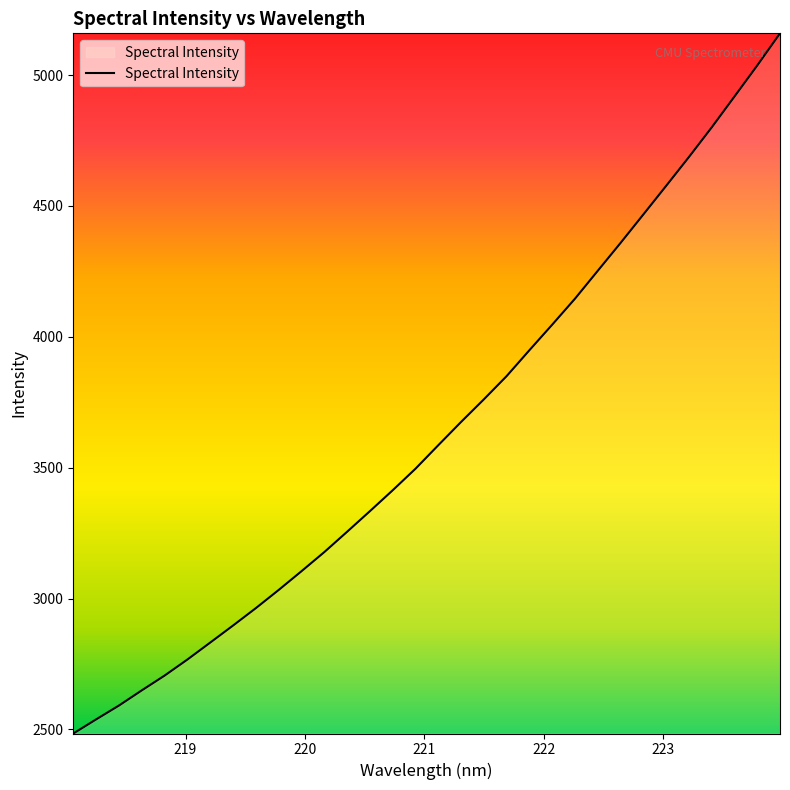

What is the difference between the maximum and minimum values?

2675.3